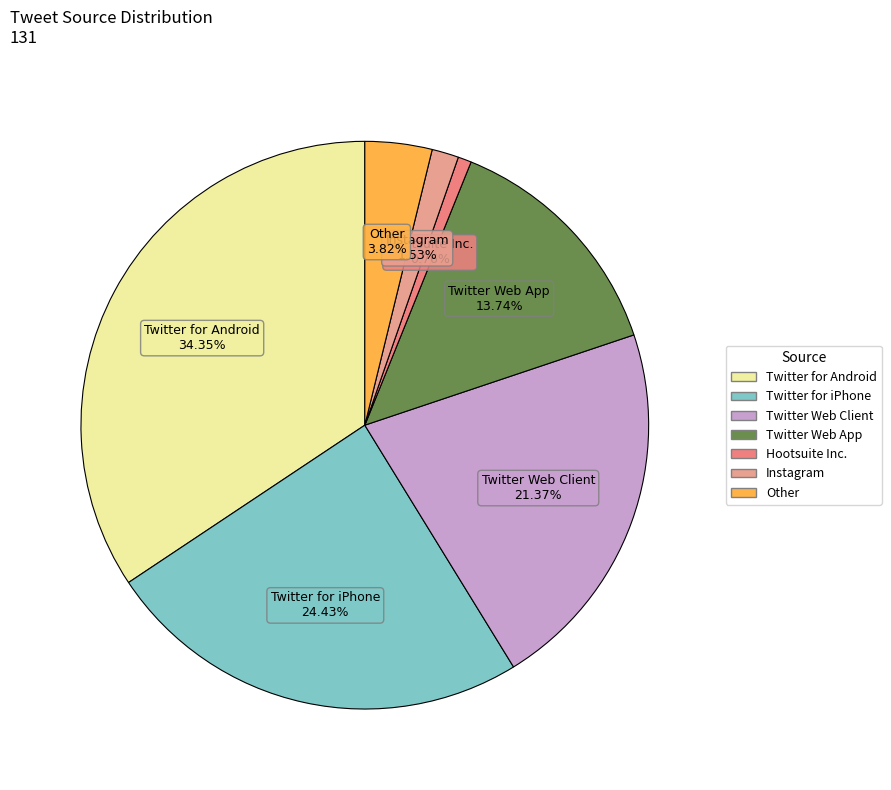

How many segments does this pie chart have?

7